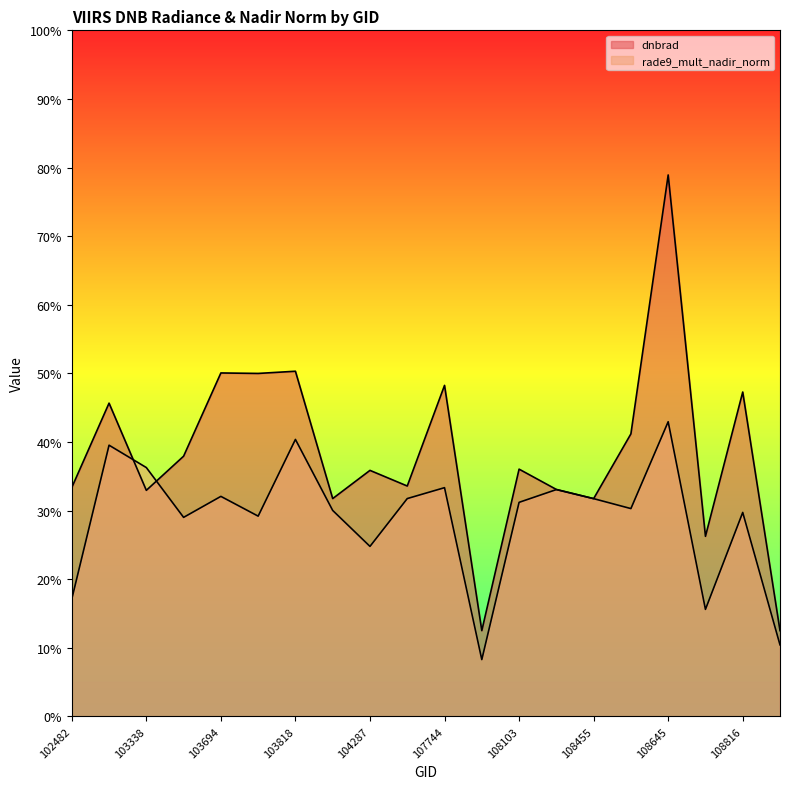

In rade9_mult_nadir_norm, how many points are higher than both neighbors (excluding endpoints)?

7